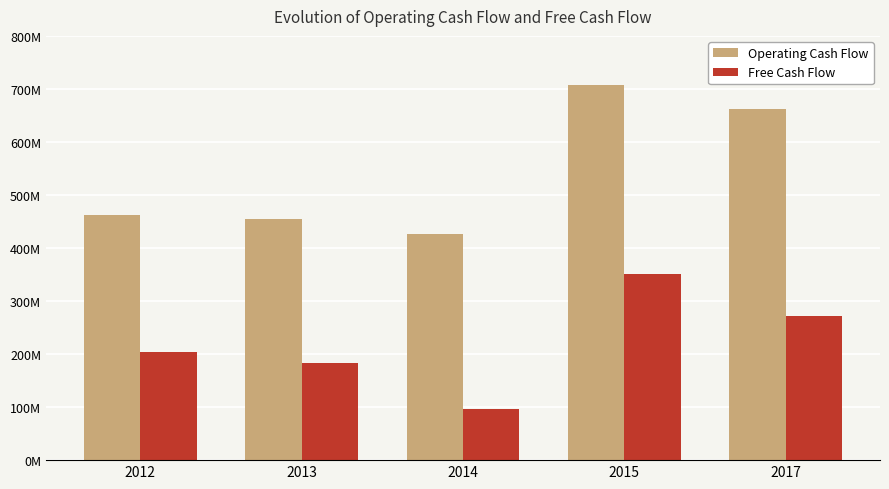

Does the chart contain stacked bars?

No